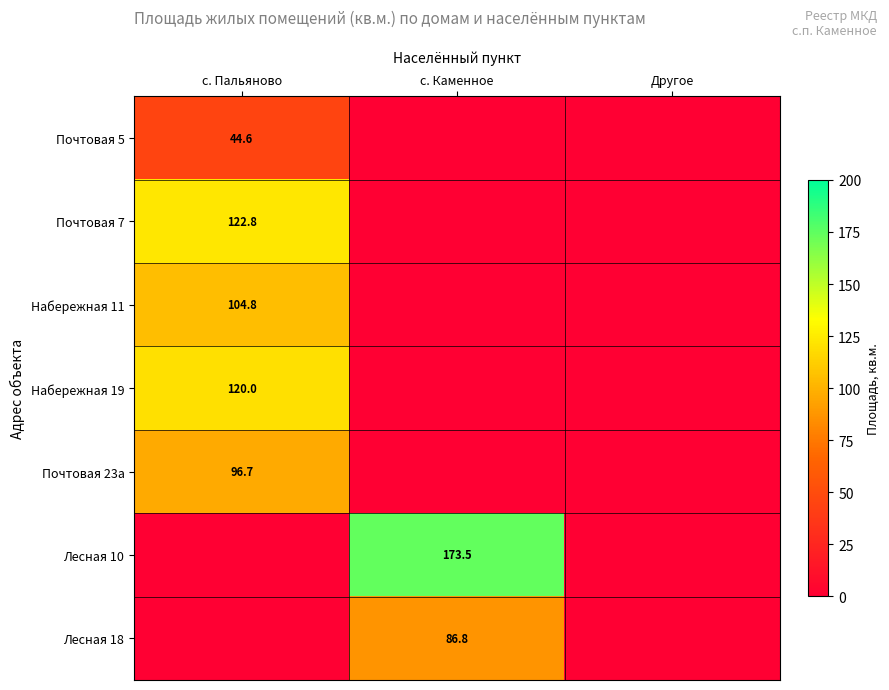

What is the spread (max minus min) of values at с. Пальяново?

122.8